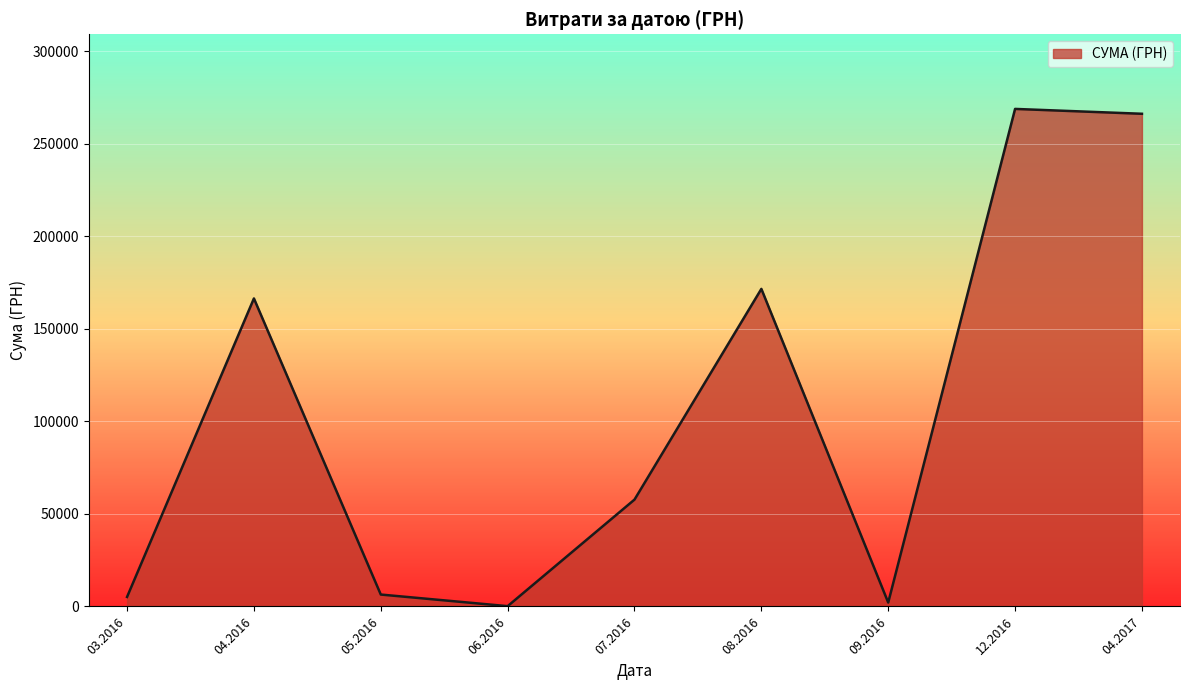

At which category does the data reach its first local peak?

04.2016